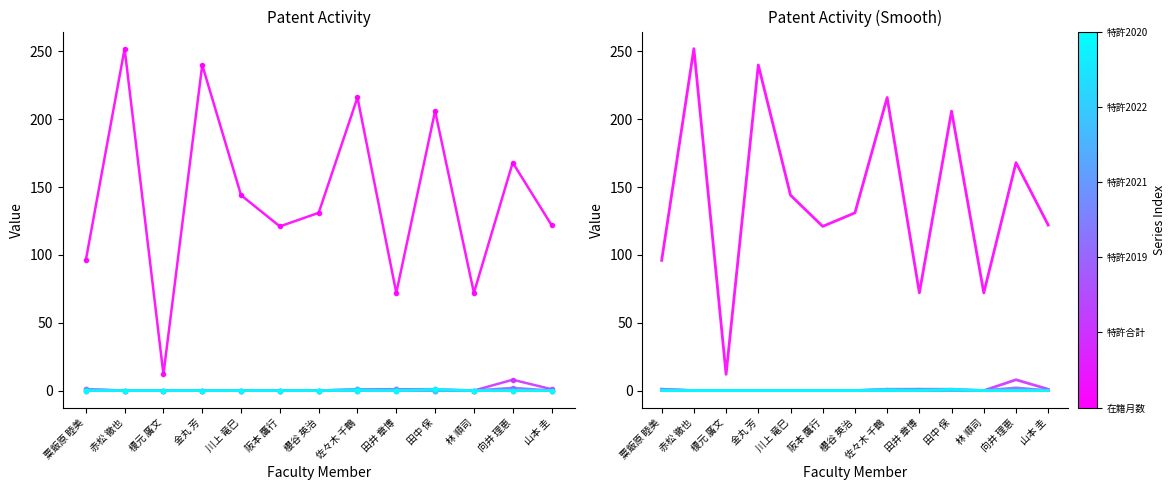

What is the label of the 9th point from the right?

川上 竜巳